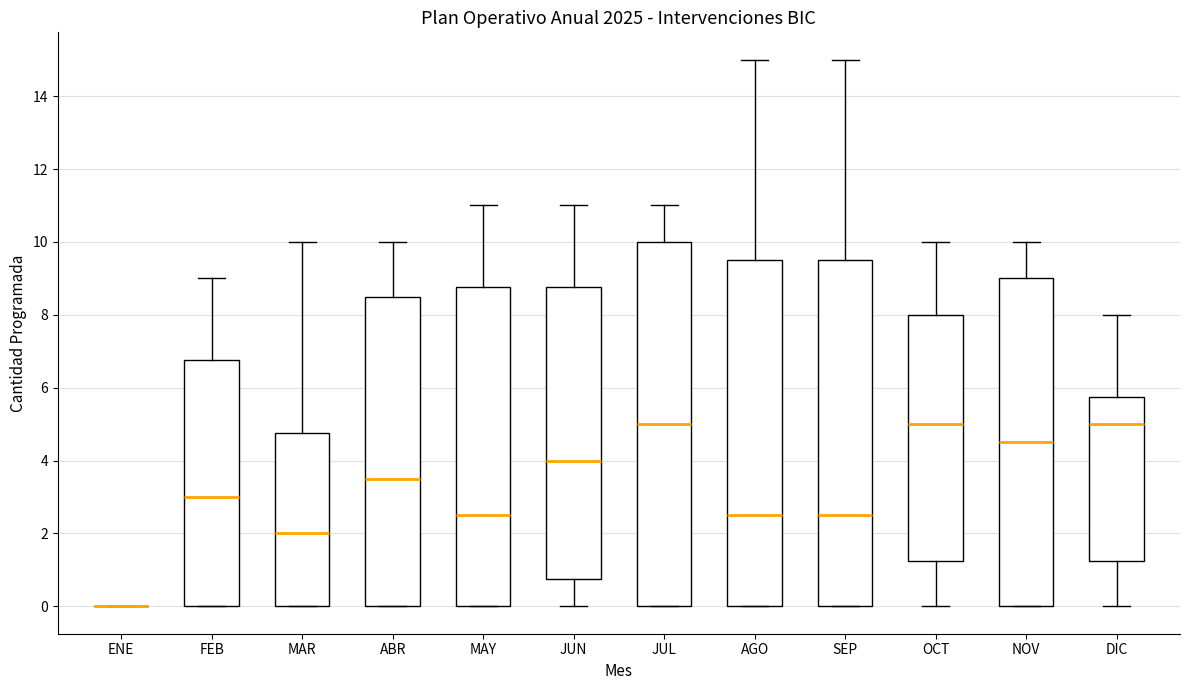

Reading left to right, read every box against the y-axis: the position of its median line, the range the box covers, and the ends of its whiskers. The values are not printed on the chart, so give them approximately, as read against the axis.

ENE: box collapsed to a line at 0.0, whiskers 0.0 to 0.0
FEB: median 3.0, box 0.0 to 6.8, whiskers 0.0 to 9.0
MAR: median 2.0, box 0.0 to 4.8, whiskers 0.0 to 10.0
ABR: median 3.6, box 0.0 to 8.6, whiskers 0.0 to 10.0
MAY: median 2.6, box 0.0 to 8.8, whiskers 0.0 to 11.0
JUN: median 4.0, box 0.8 to 8.8, whiskers 0.0 to 11.0
JUL: median 5.0, box 0.0 to 10.0, whiskers 0.0 to 11.0
AGO: median 2.6, box 0.0 to 9.6, whiskers 0.0 to 15.0
SEP: median 2.6, box 0.0 to 9.6, whiskers 0.0 to 15.0
OCT: median 5.0, box 1.2 to 8.0, whiskers 0.0 to 10.0
NOV: median 4.6, box 0.0 to 9.0, whiskers 0.0 to 10.0
DIC: median 5.0, box 1.2 to 5.8, whiskers 0.0 to 8.0